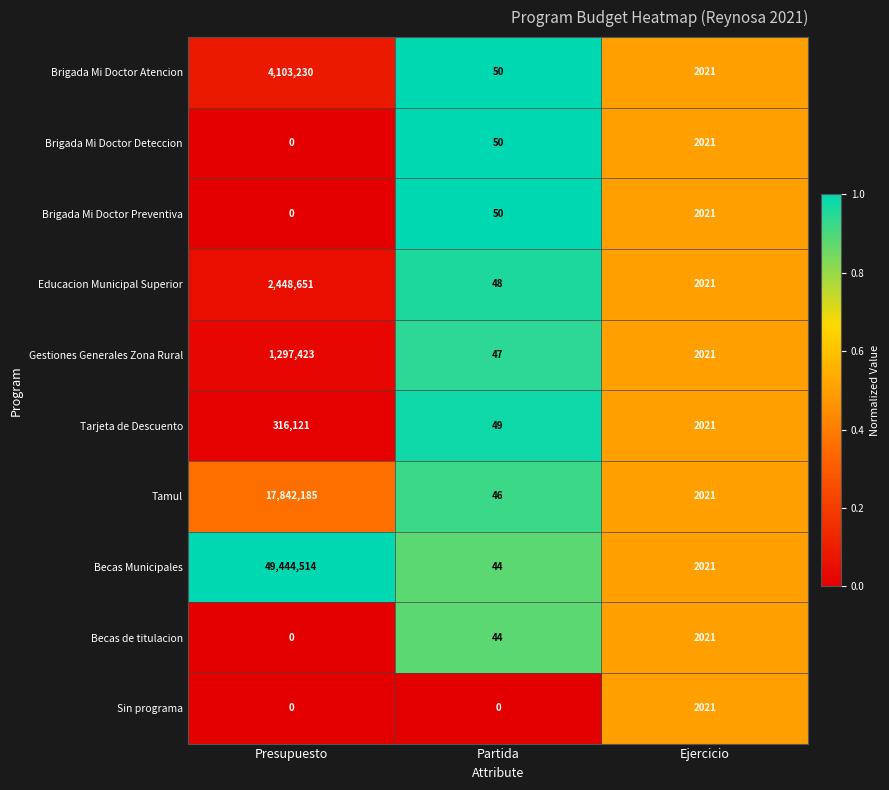

Is it true that Tamul equals 2021 at Ejercicio?

True